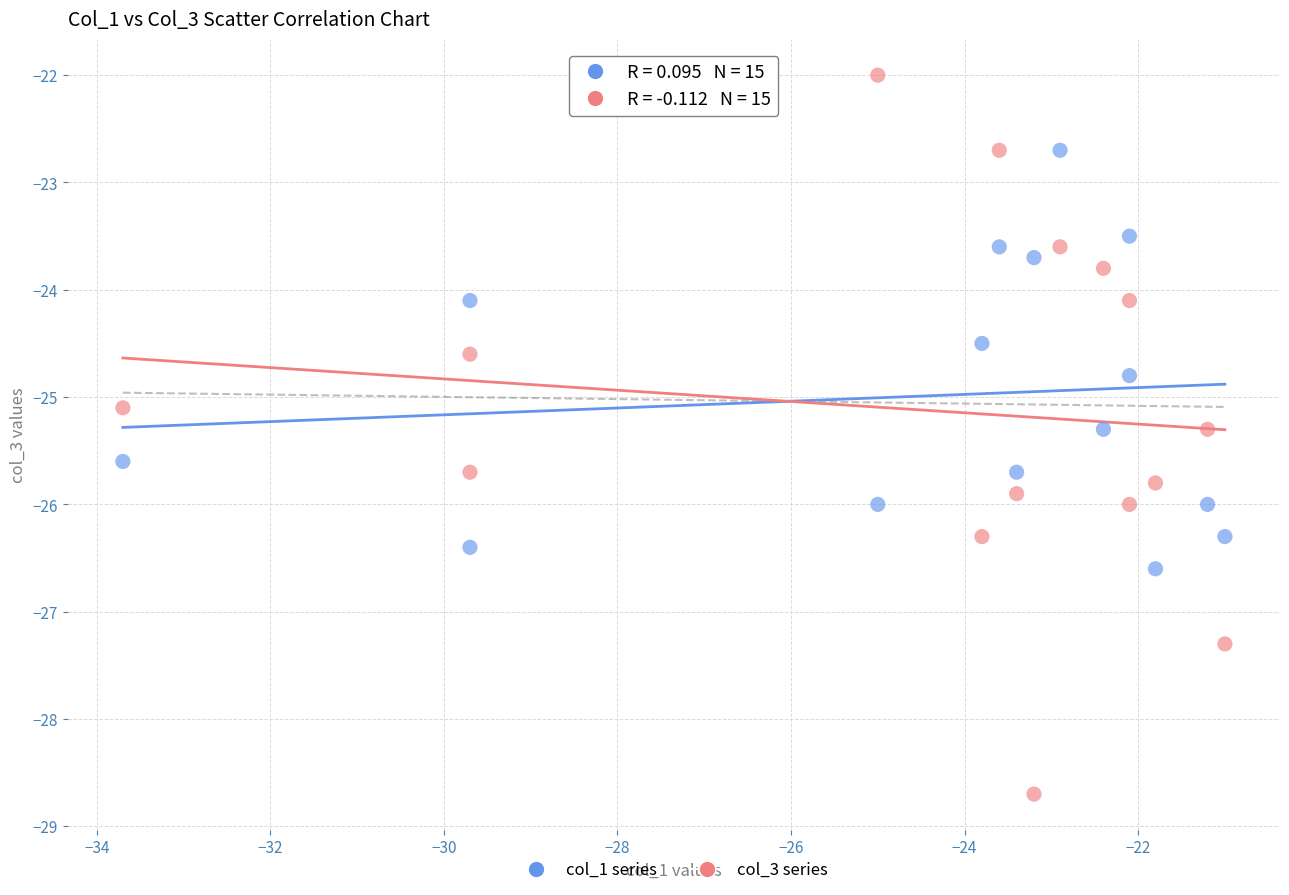

Which series has the largest Y range (max minus min)?

col_3 series